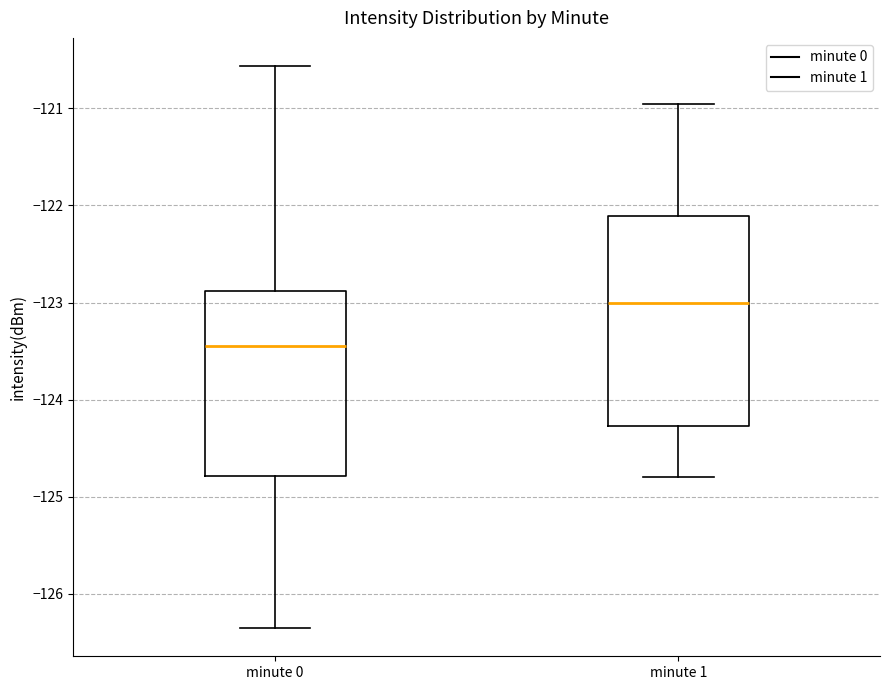

Comparing the boxes themselves (not the whiskers), which one is the tallest?

minute 1